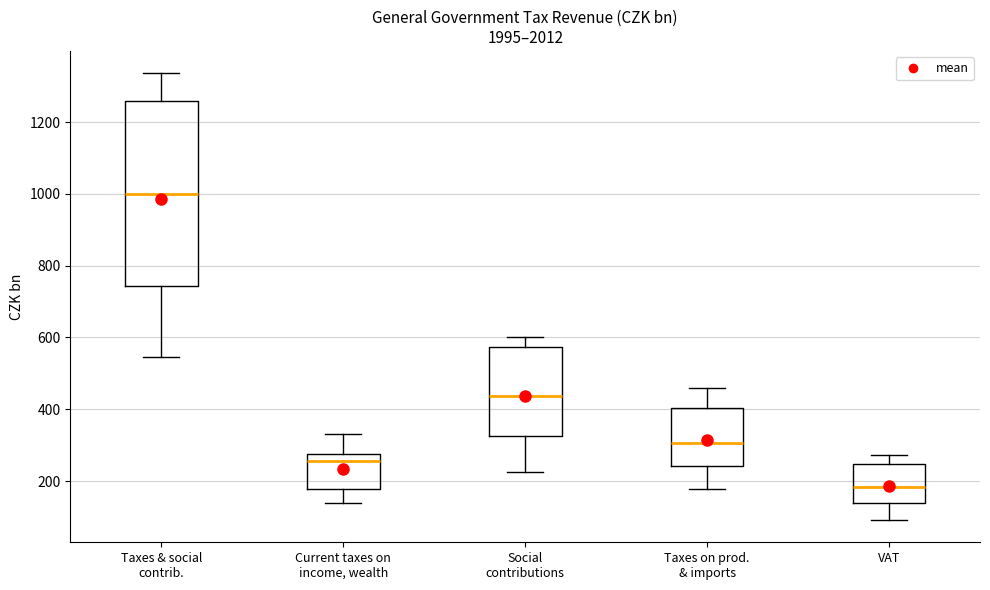

Comparing the boxes themselves (not the whiskers), which one is the tallest?

Taxes & social contrib.